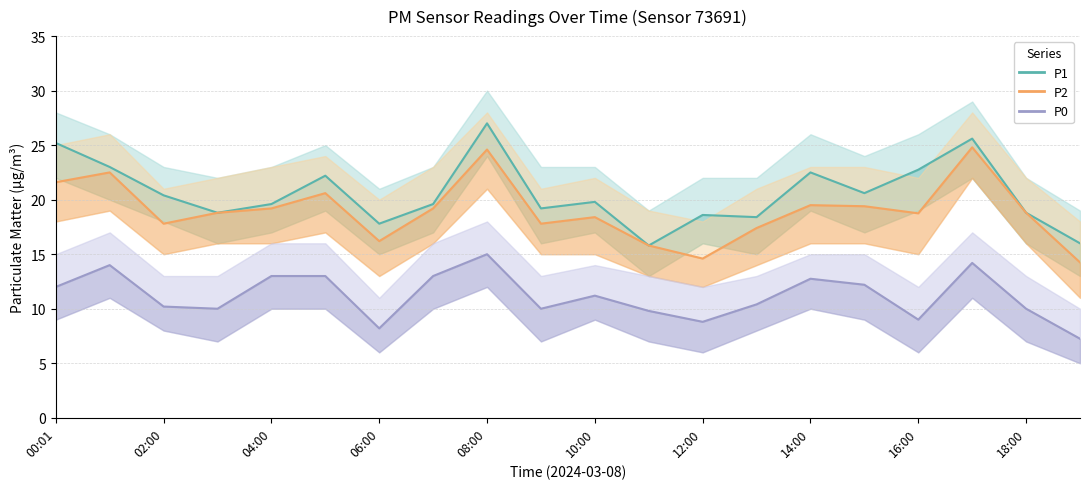

The value of P1 at 13 is 31.1. True or false?

False